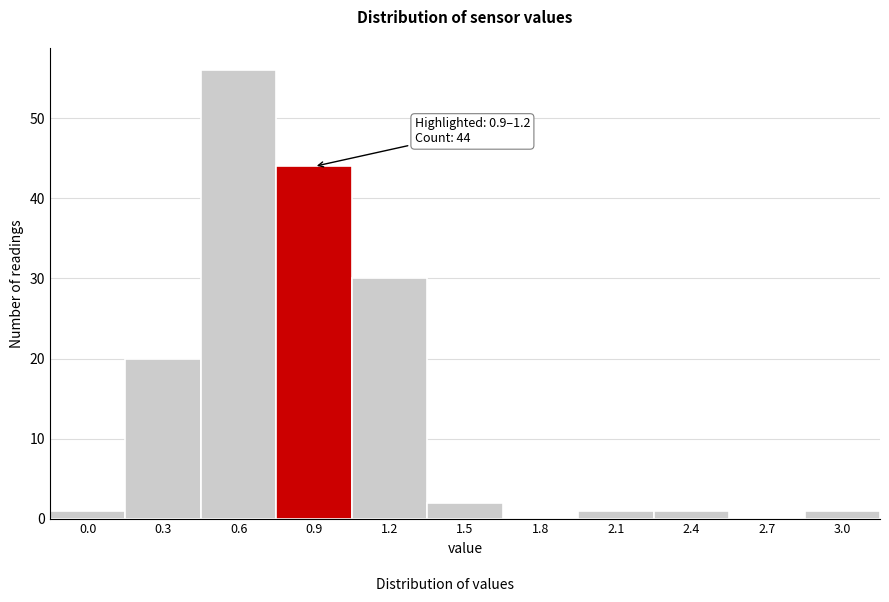

Reading left to right, what are all the values shown in this chart?

0.0=1	0.3=20	0.6=56	0.9=44	1.2=30	1.5=2	1.8=0	2.1=1	2.4=1	2.7=0	3.0=1